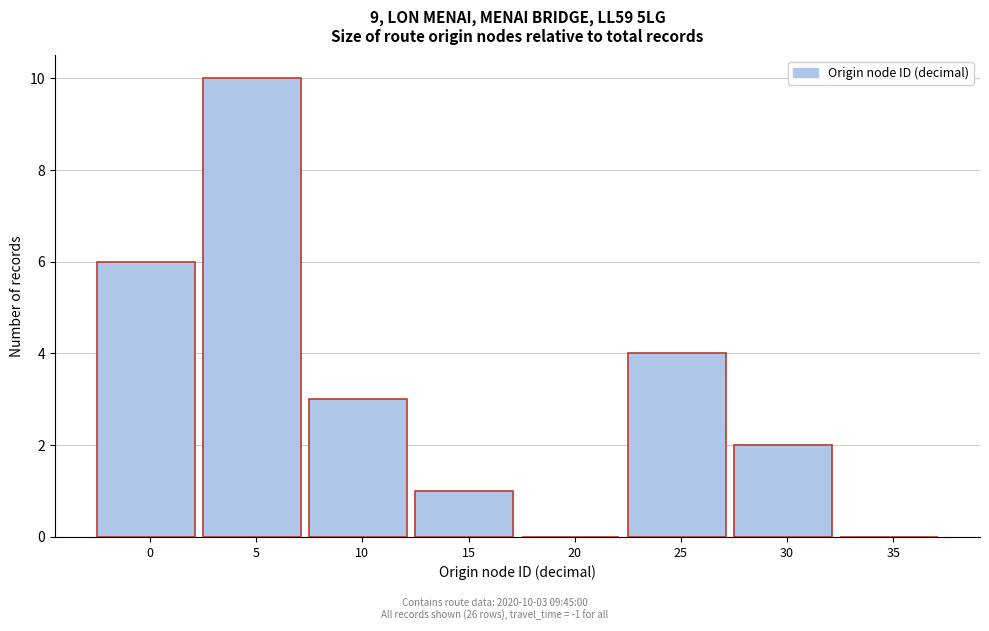

Reading left to right, list all the values displayed in this chart.

0=6	5=10	10=3	15=1	20=0	25=4	30=2	35=0